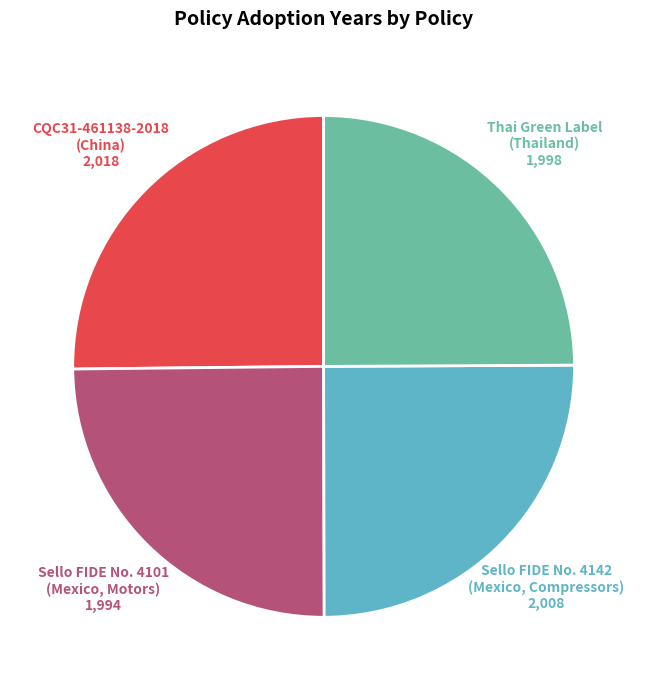

How many slices are in this pie chart?

4